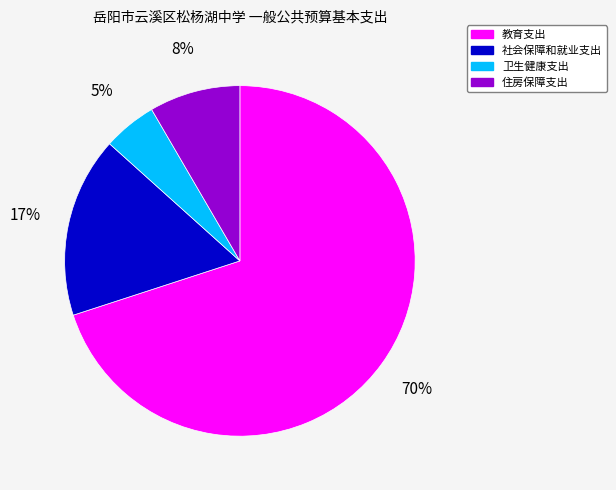

What percentage is the 社会保障和就业支出 slice, to the nearest percent?

17%